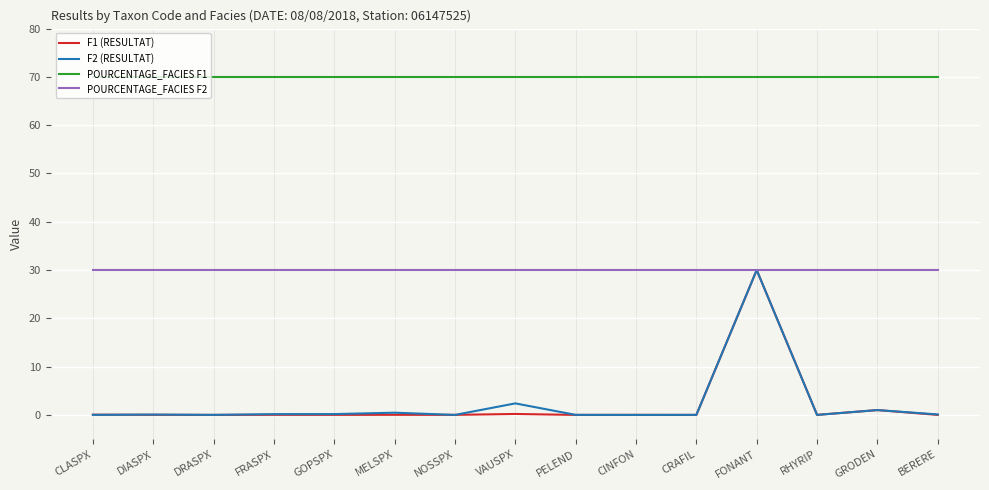

Which series has the largest total across all categories?

POURCENTAGE_FACIES F1